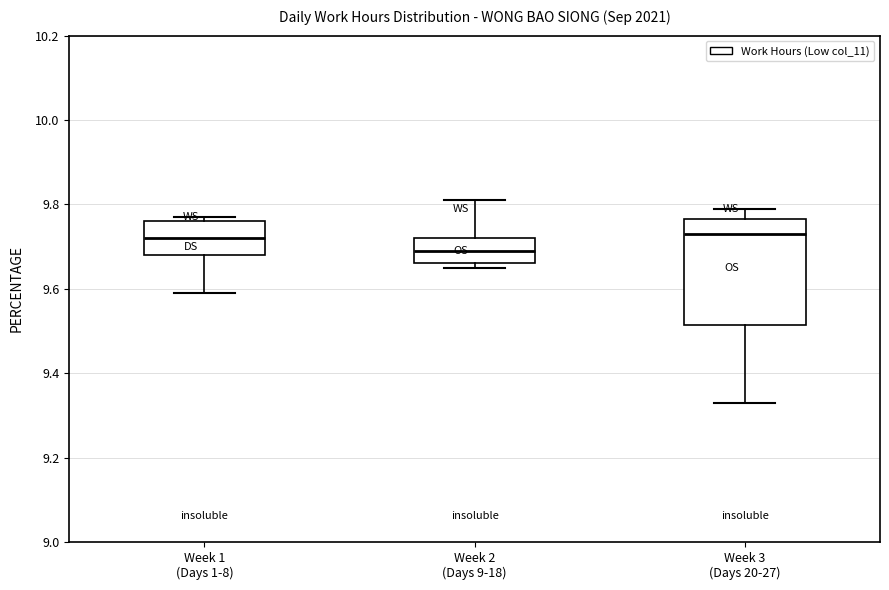

Reading left to right, read every box against the y-axis: the position of its median line, the range the box covers, and the ends of its whiskers. The values are not printed on the chart, so give them approximately, as read against the axis.

Week 1 (Days 1-8): median 9.72, box 9.68 to 9.76, whiskers 9.60 to 9.78
Week 2 (Days 9-18): median 9.70, box 9.66 to 9.72, whiskers 9.66 (just below the box's lower edge) to 9.82
Week 3 (Days 20-27): median 9.74, box 9.52 to 9.76, whiskers 9.34 to 9.80